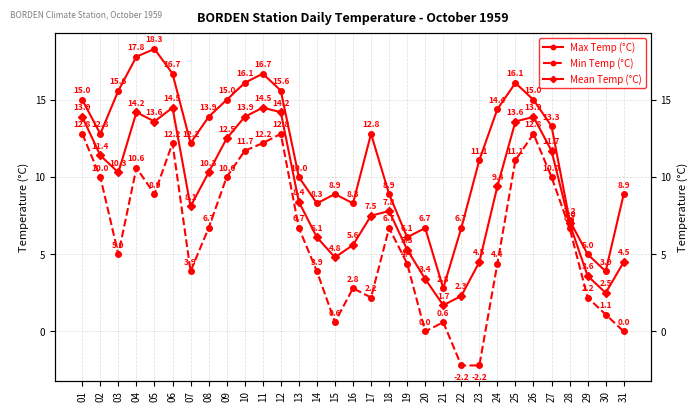

True or false: Max Temp (°C) has a value of 16.7 at 06.

True